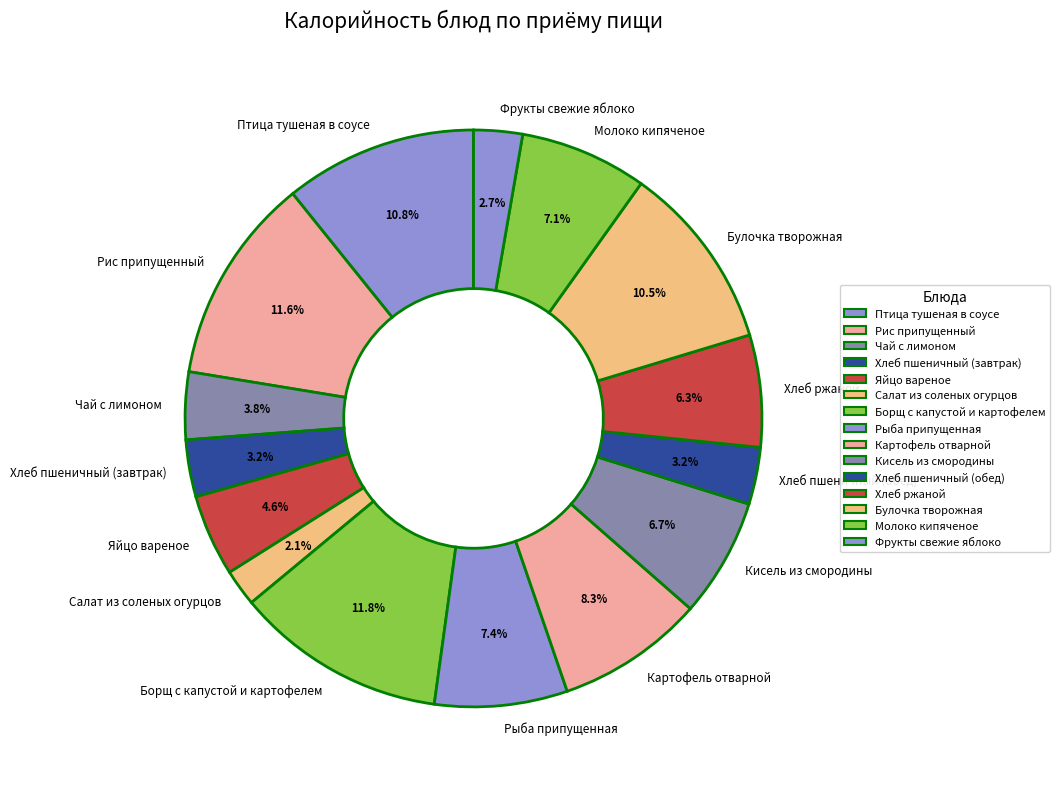

Is the sum of Яйцо вареное and Картофель отварной greater than half?

No